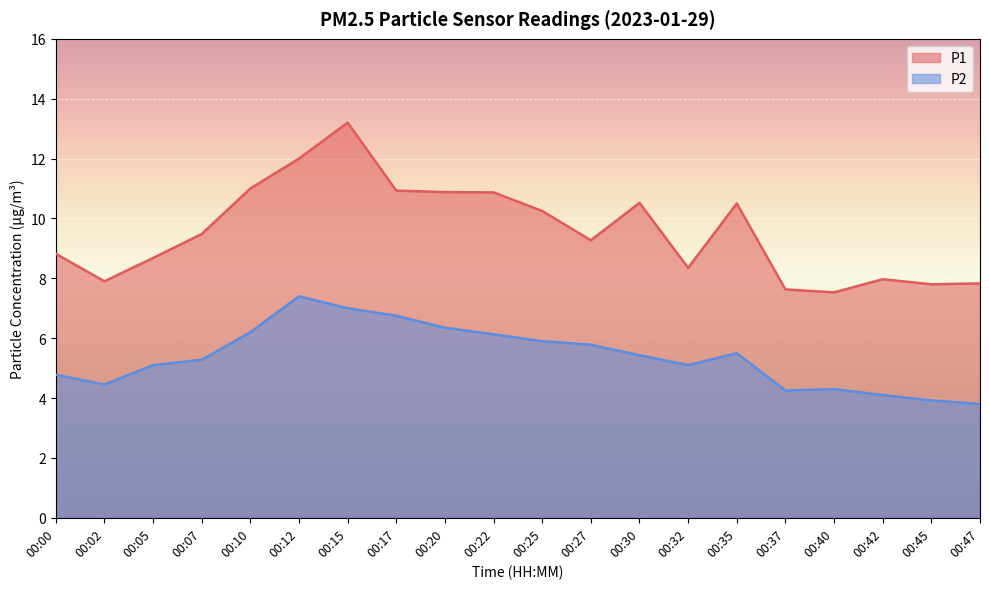

What is the difference between the highest and lowest values at 00:20?

4.5